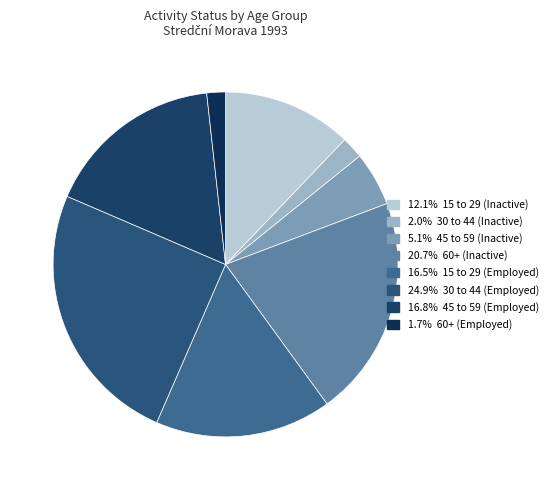

Count the number of slices in the pie.

8